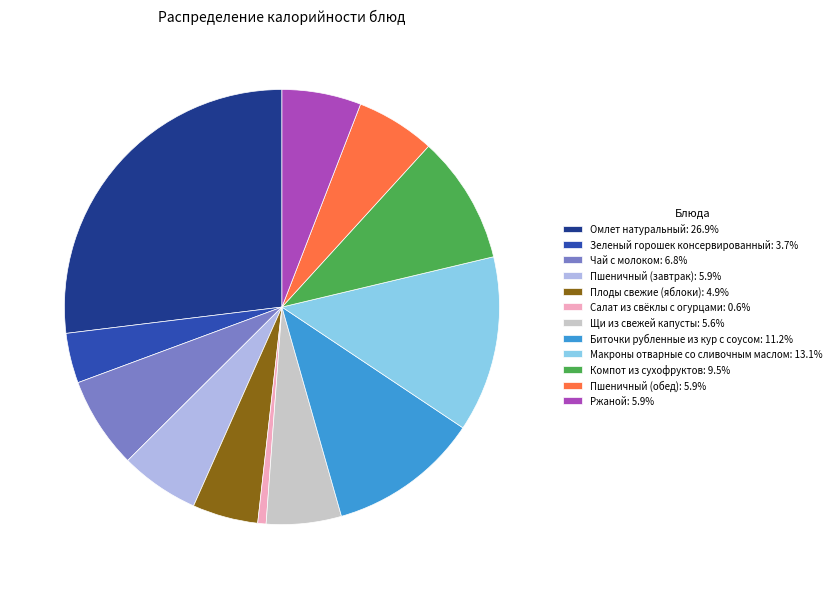

Is the sum of Пшеничный (завтрак): 5.9% and Зеленый горошек консервированный: 3.7% greater than half?

No